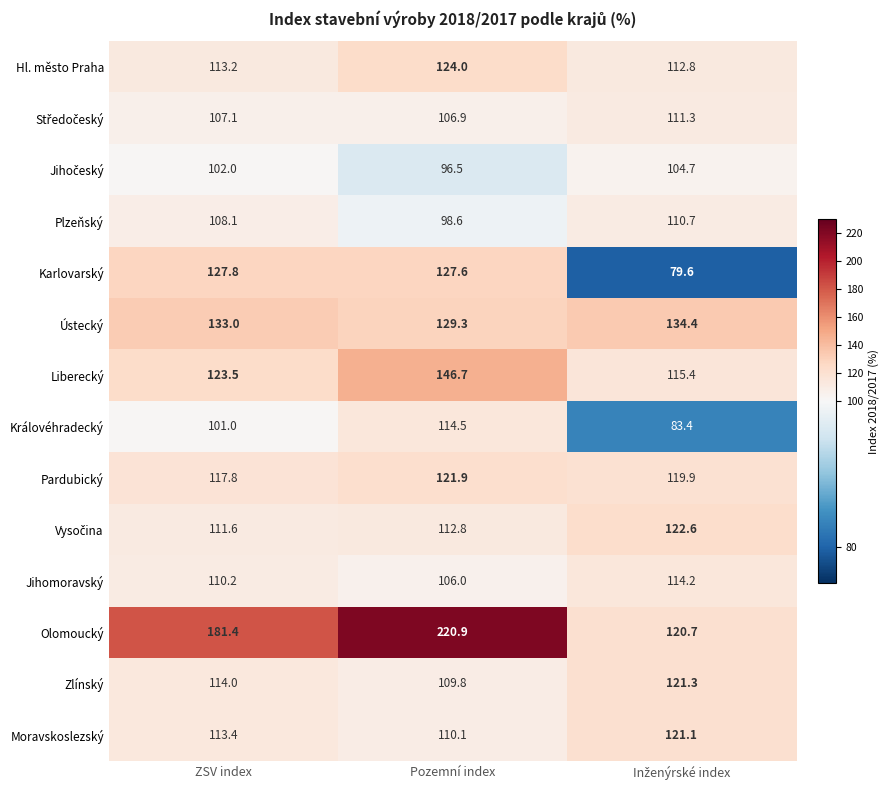

At which category is the sum across all series the highest?

Pozemní index